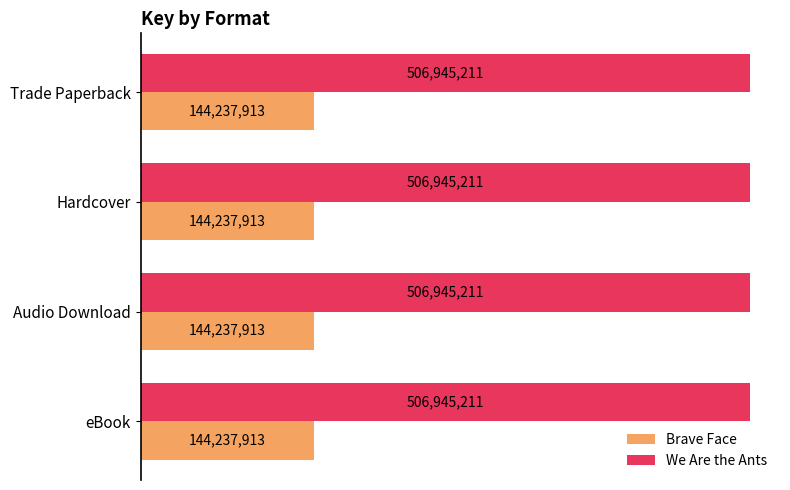

Which series changed the most between Audio Download and Trade Paperback?

Brave Face